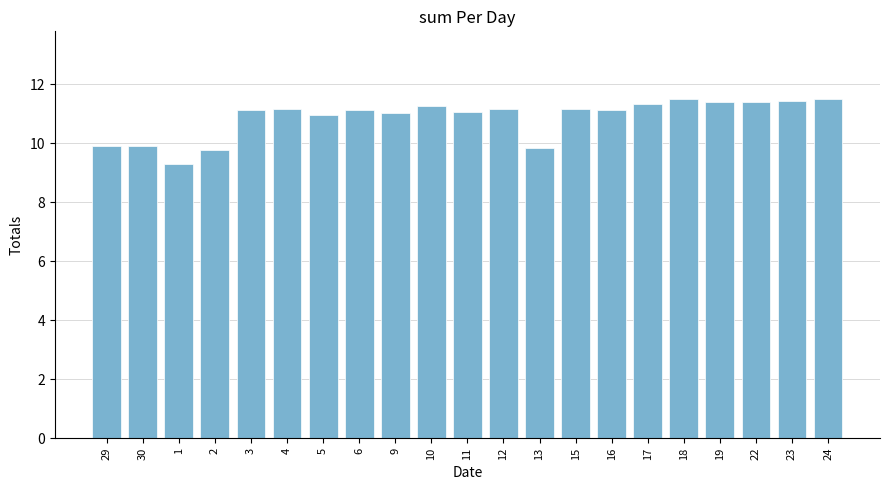

What is the value of the 2nd bar from the left?

9.9